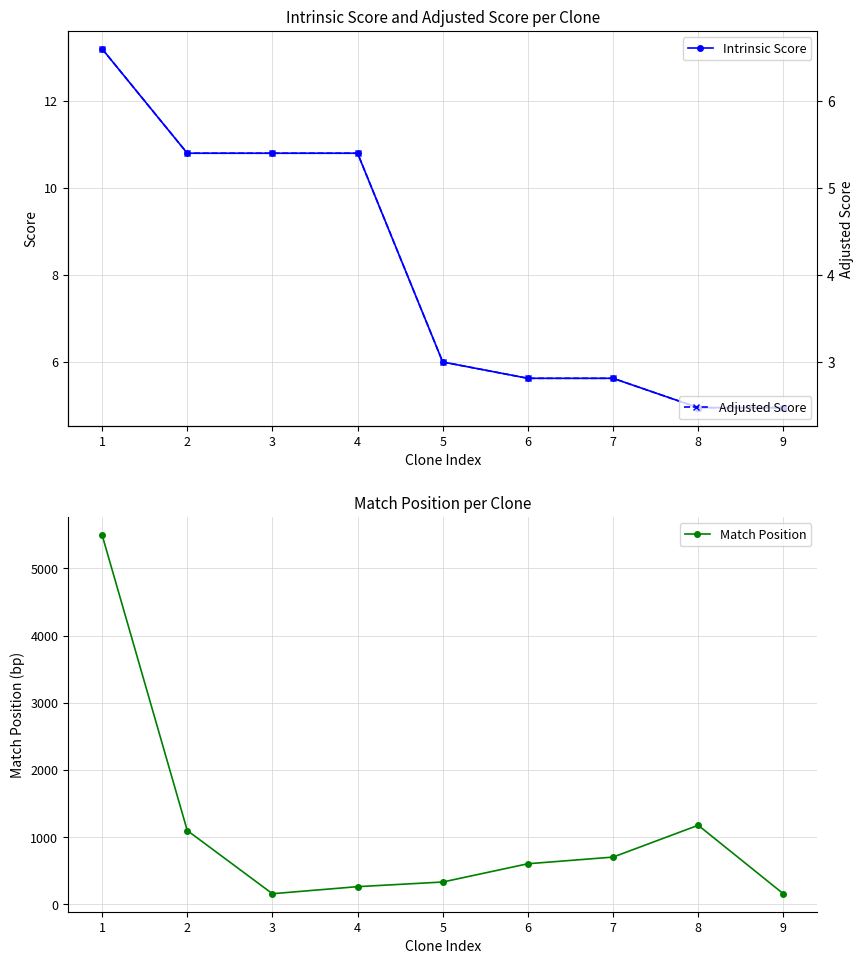

Is the value of Match Position at 4 greater than the value of Intrinsic Score at 6?

Yes